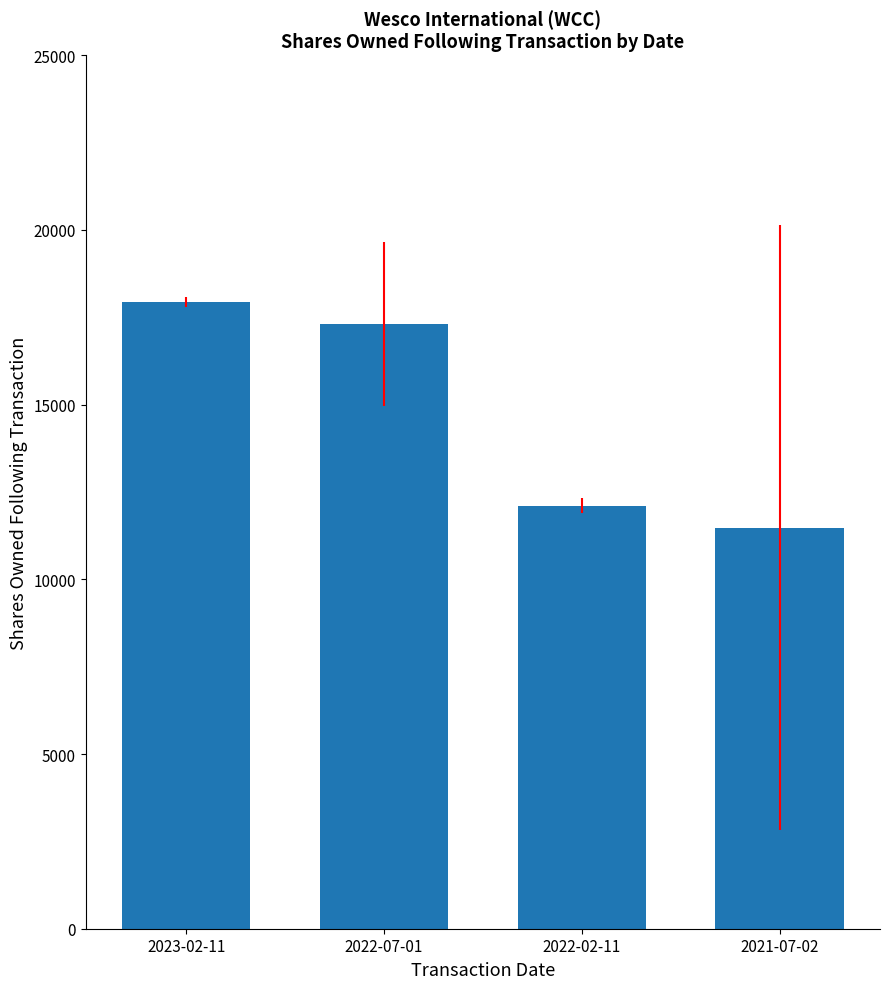

What is the average value?

14705